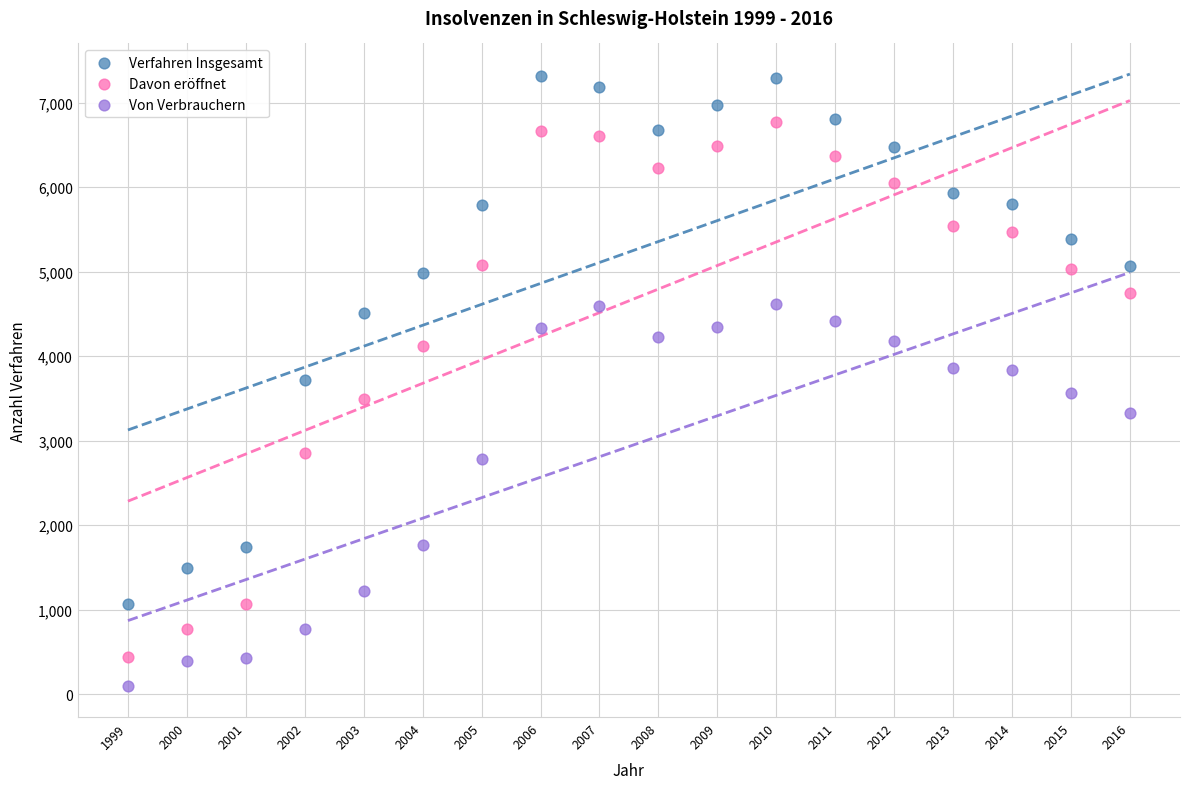

Which series contains the highest Y value?

Verfahren Insgesamt